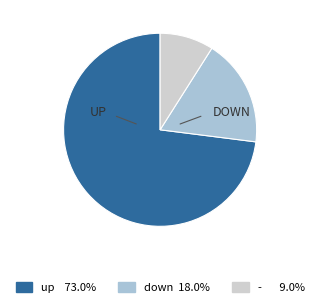

The up slice represents 88% of the pie. True or false?

False